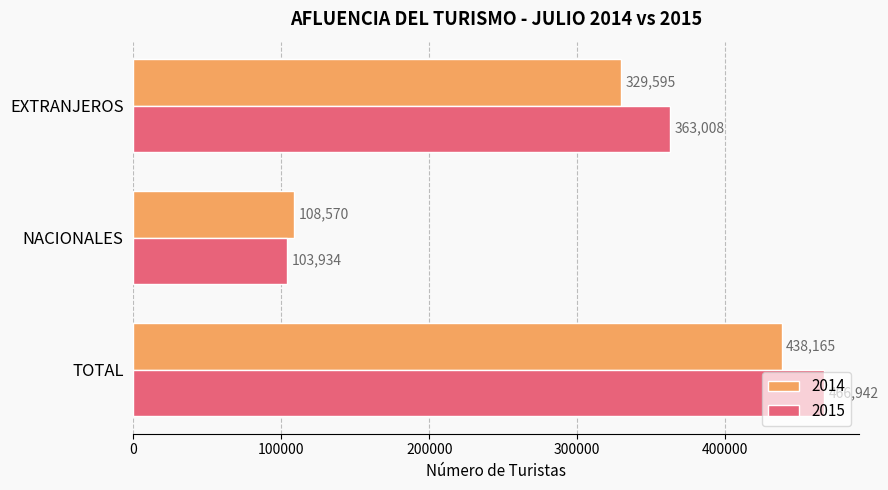

How many 2014 values are between 108570 and 438165?

3